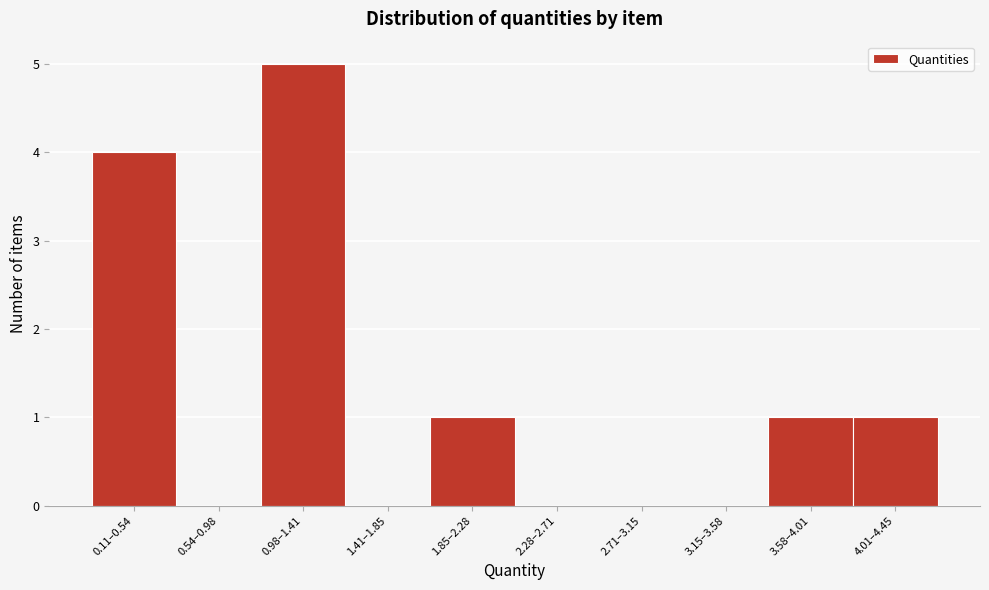

Reading left to right, list all the values displayed in this chart.

0.11–0.54=4	0.54–0.98=0	0.98–1.41=5	1.41–1.85=0	1.85–2.28=1	2.28–2.71=0	2.71–3.15=0	3.15–3.58=0	3.58–4.01=1	4.01–4.45=1